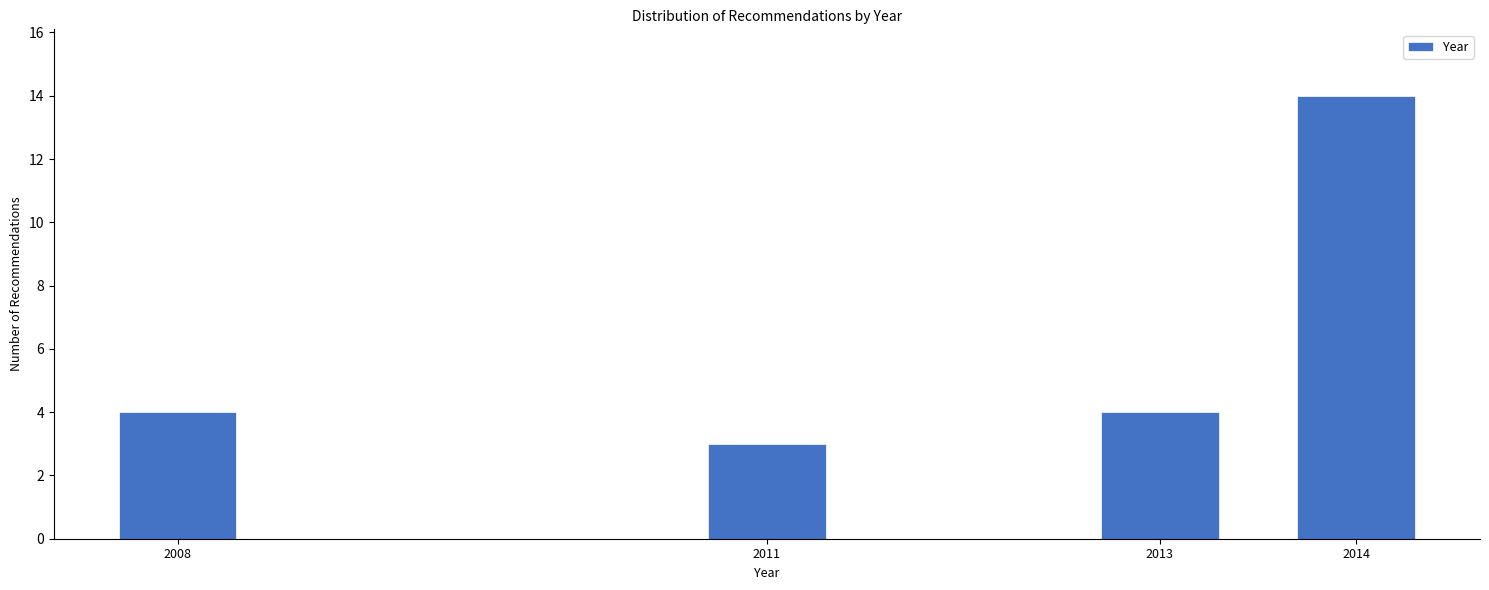

Reading left to right, what are all the values shown in this chart?

2008=4	2011=3	2013=4	2014=14